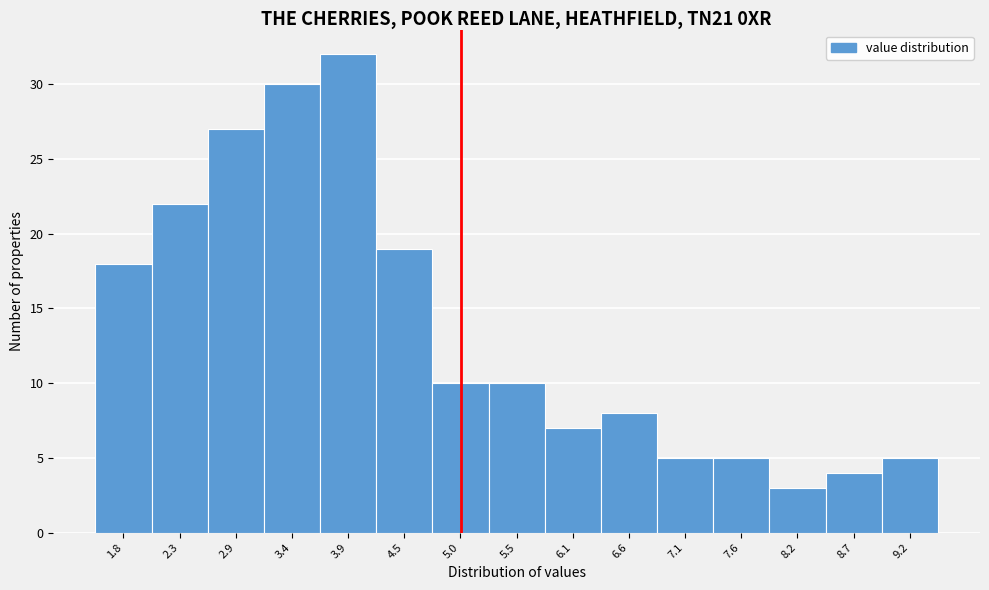

Reading left to right, transcribe this chart: for each bar, give the range it covers on the x-axis and its height. Neither the bar edges nor the heights are printed on the chart, so give them approximately, as read against the axes.

1.55 to 2.08: 18
2.08 to 2.61: 22
2.61 to 3.14: 27
3.14 to 3.67: 30
3.67 to 4.20: 32
4.20 to 4.73: 19
4.73 to 5.26: 10
5.26 to 5.79: 10
5.79 to 6.32: 7
6.32 to 6.85: 8
6.85 to 7.38: 5
7.38 to 7.91: 5
7.91 to 8.44: 3
8.44 to 8.97: 4
8.97 to 9.50: 5